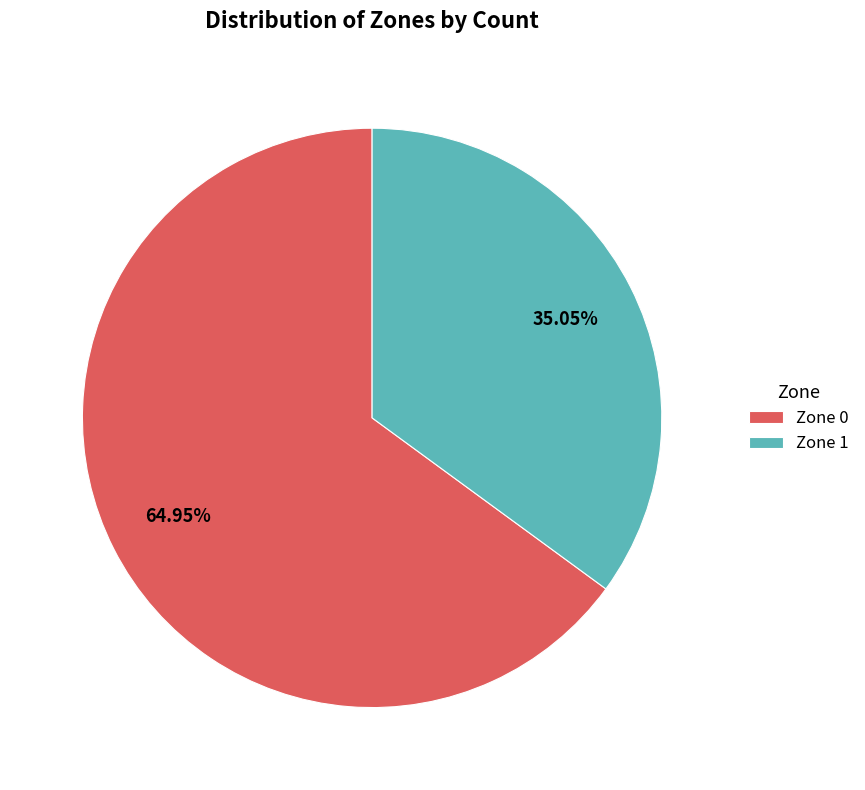

Is it true that Zone 0 is 65% of the pie?

True